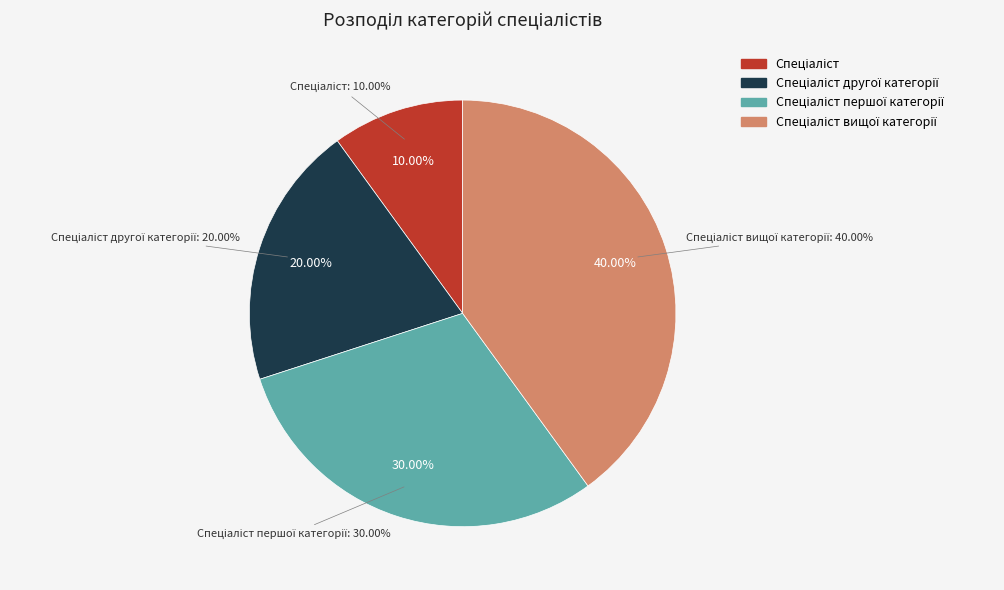

Is there a majority slice in this chart?

No